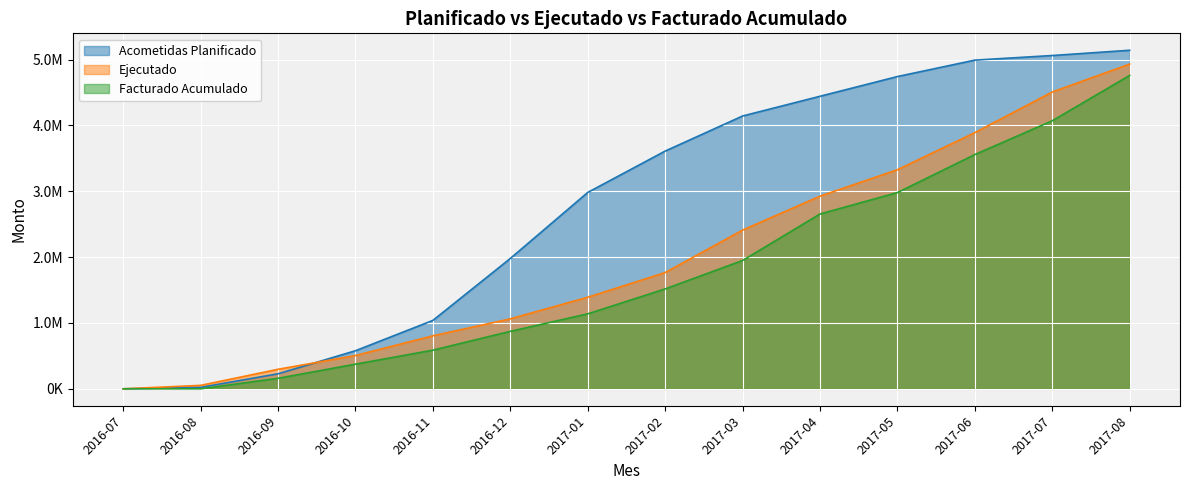

What position from the right is 2017-06?

3